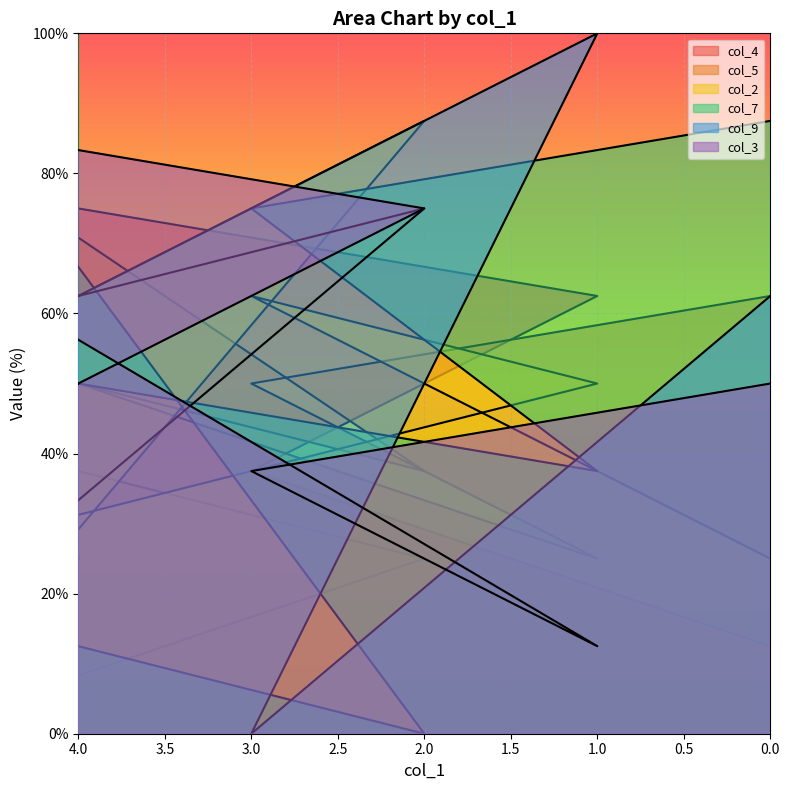

Where does the col_5 series first go above 62?

8